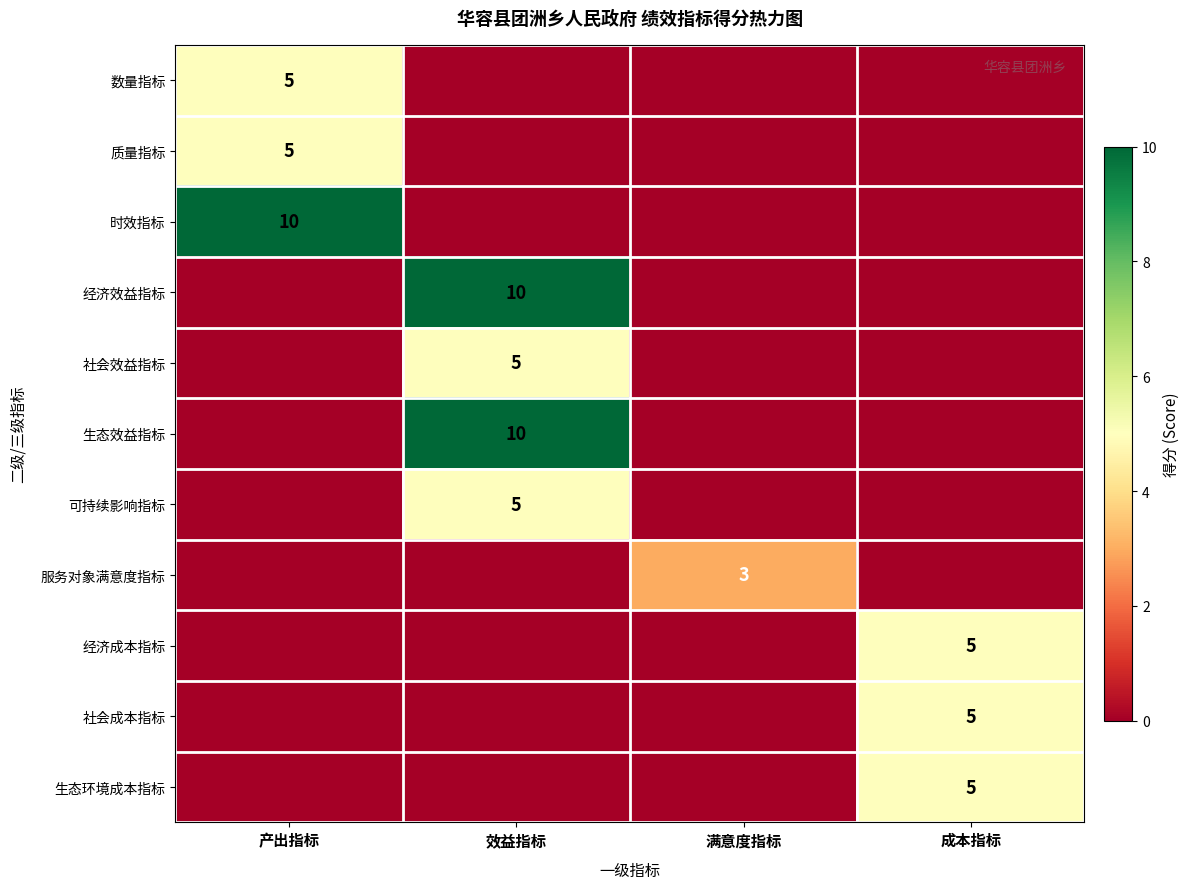

The value of 服务对象满意度指标 at 效益指标 is 0. True or false?

True